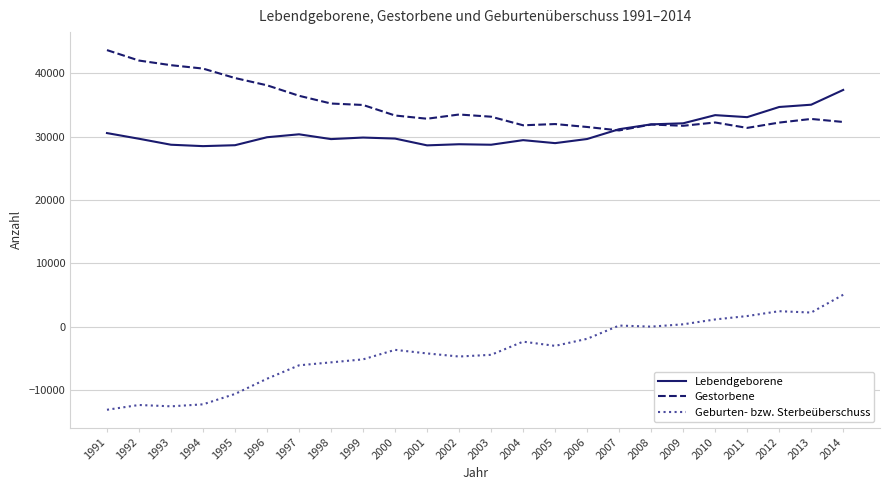

True or false: Geburten- bzw. Sterbeüberschuss and Lebendgeborene intersect in this chart.

False